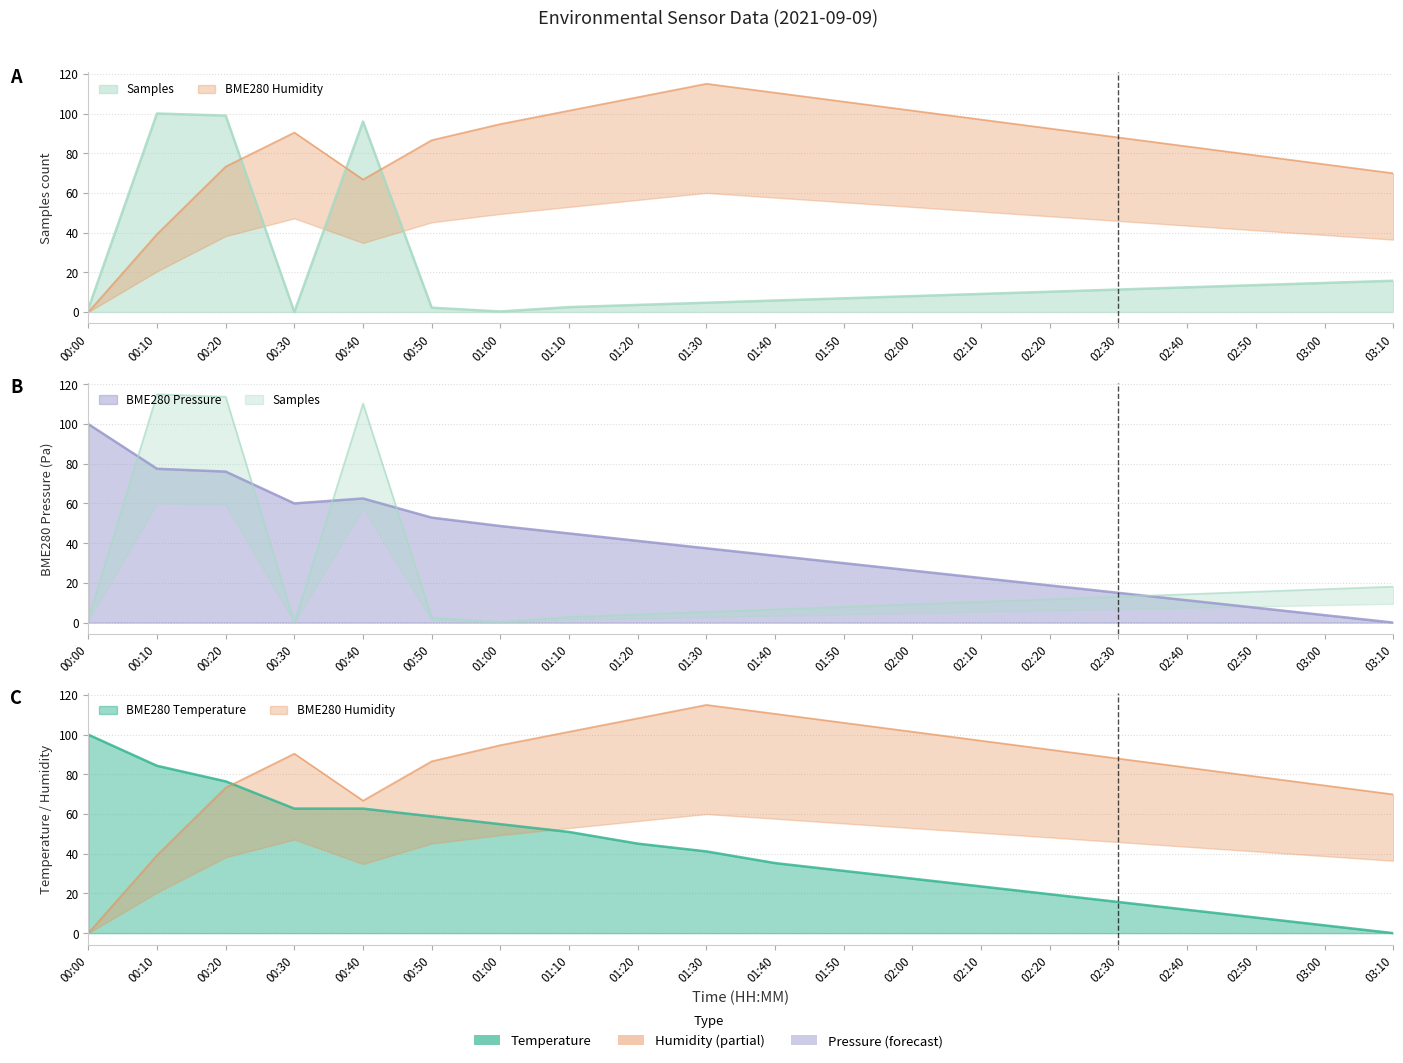

At which category is the sum across all series the highest?

00:20